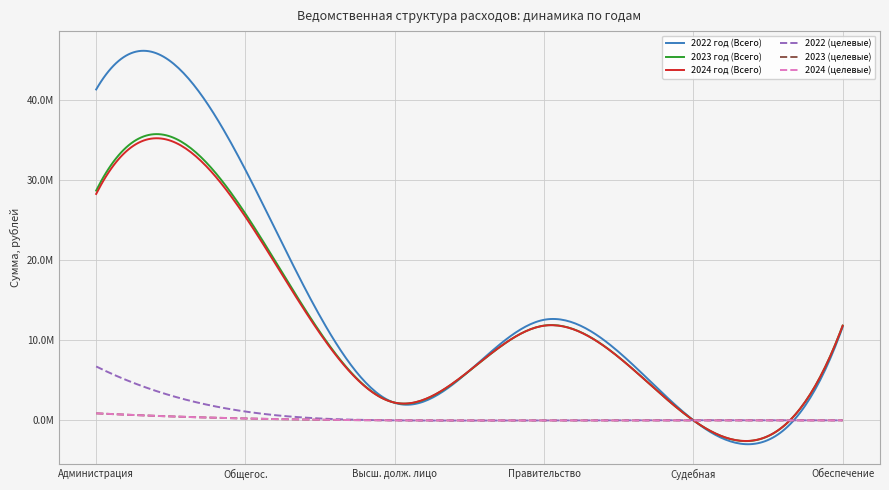

What is the average value of the 2022 (целевые) series?

1305329.9